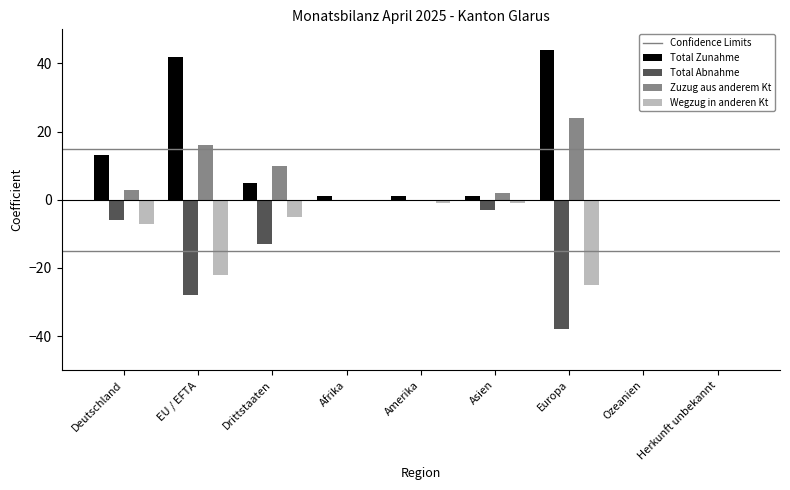

What is the sum of all Total Abnahme values?

-88